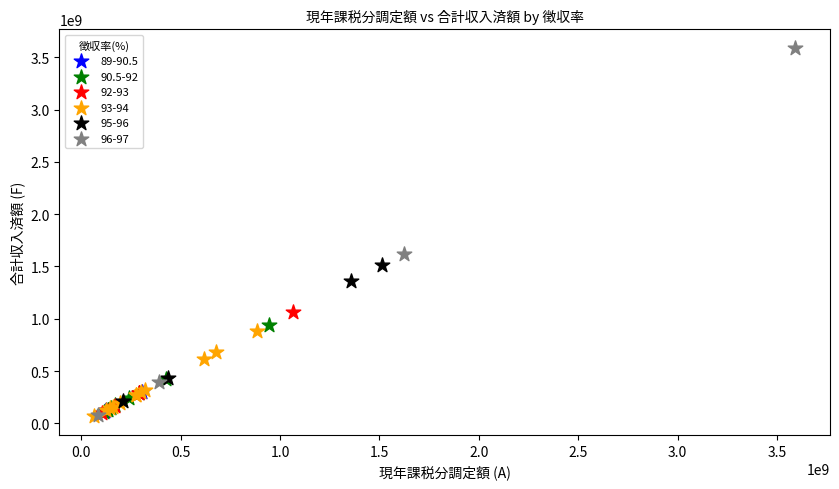

Which series has the largest Y range (max minus min)?

96-97